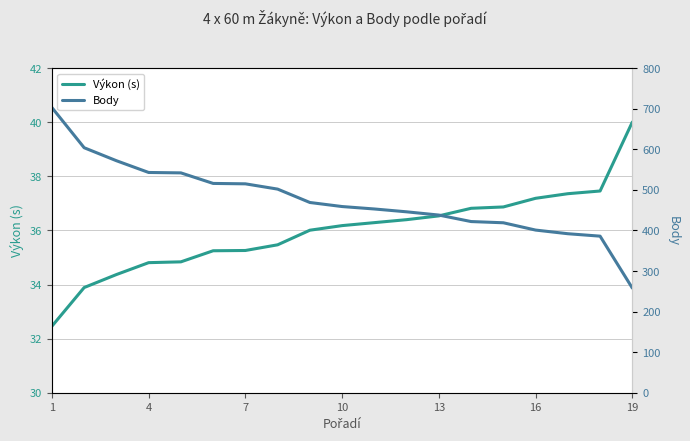

The Výkon (s) series shows 58.7 at 16. True or false?

False